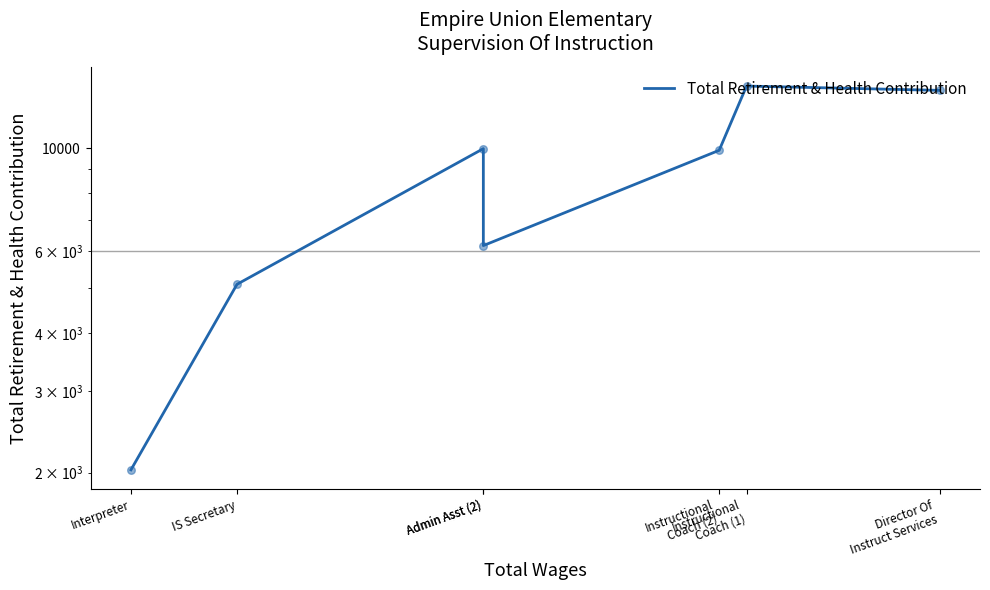

Which has a higher value, Instructional
Coach (2) or Instructional
Coach (1)?

Instructional
Coach (1)